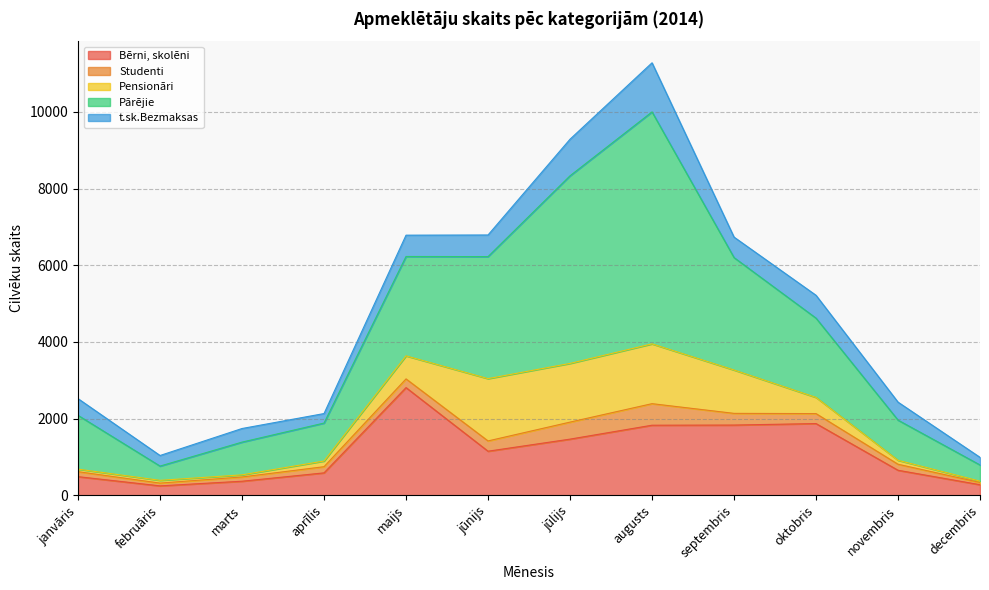

What is the value of the Bērni, skolēni point at the 5th from the left?

2807